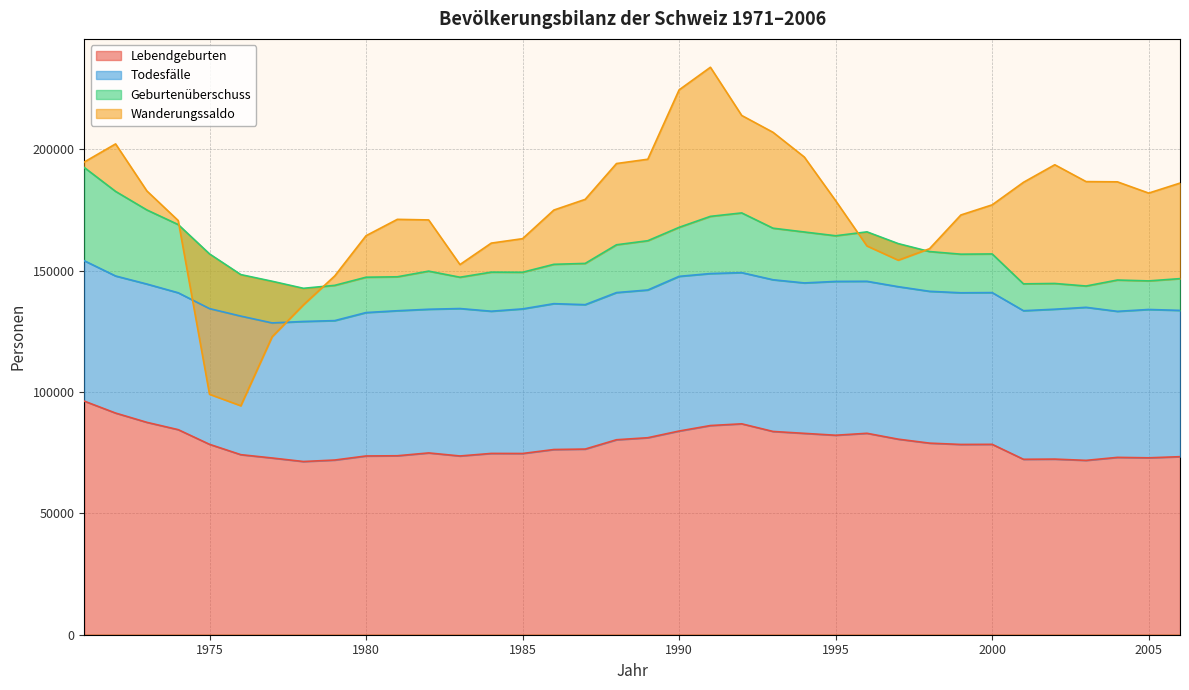

What is the total value across all series at 1975?

99081